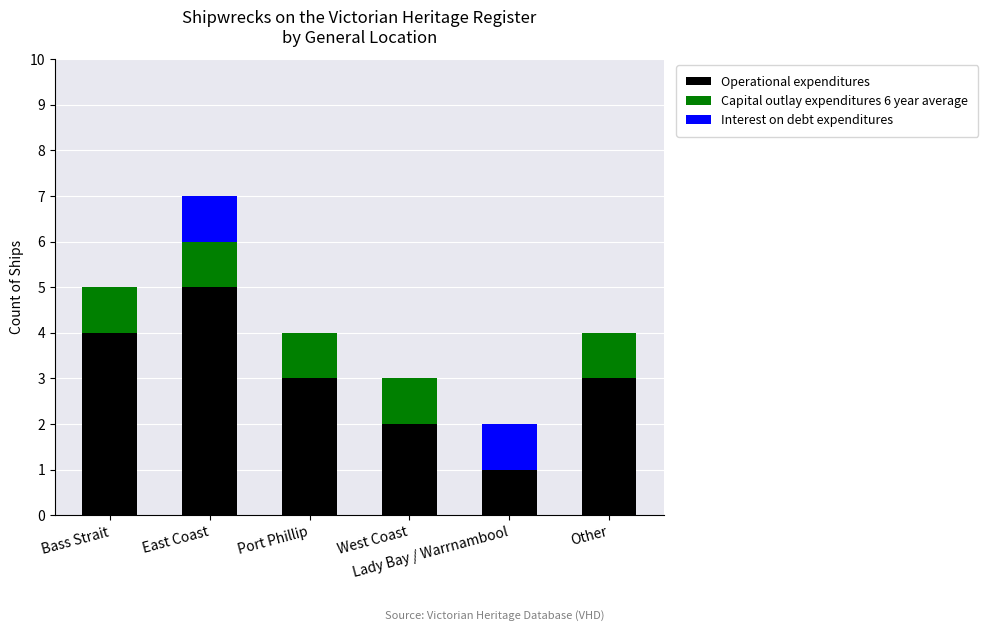

What is the maximum value for Operational expenditures?

5